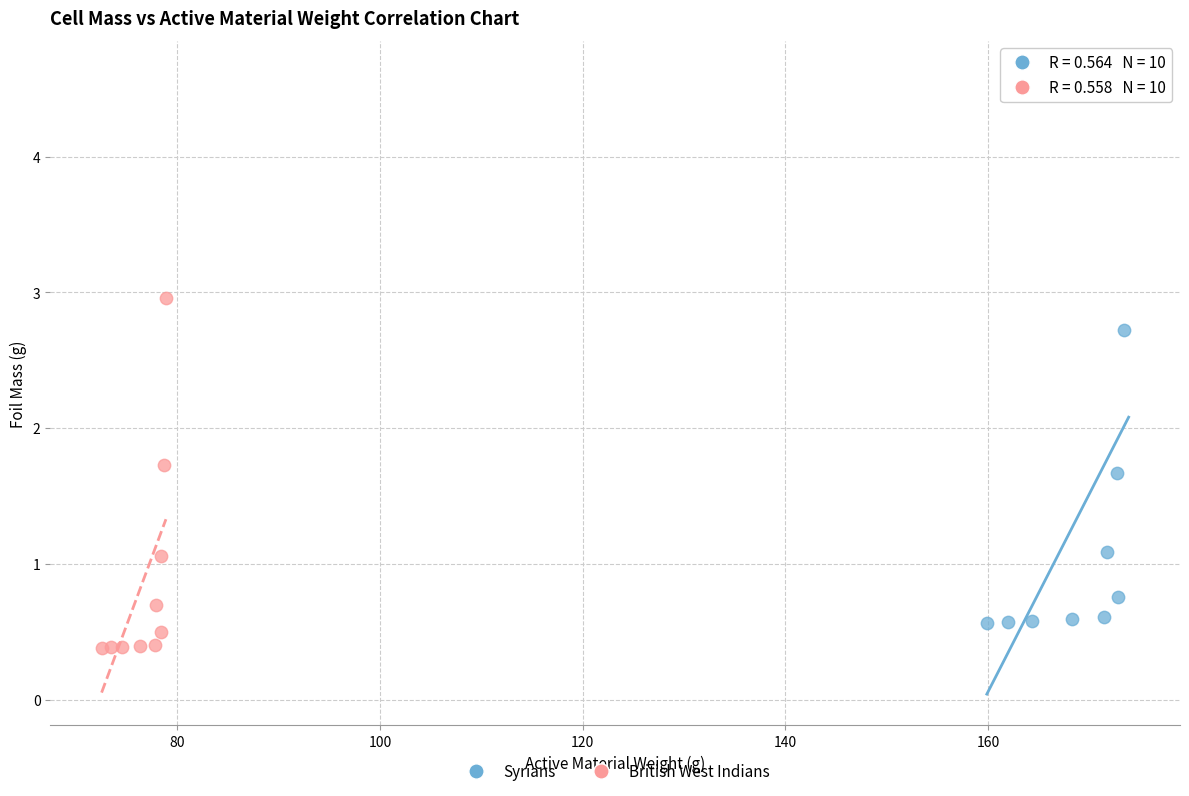

Which series has the widest spread of Y values?

Syrians